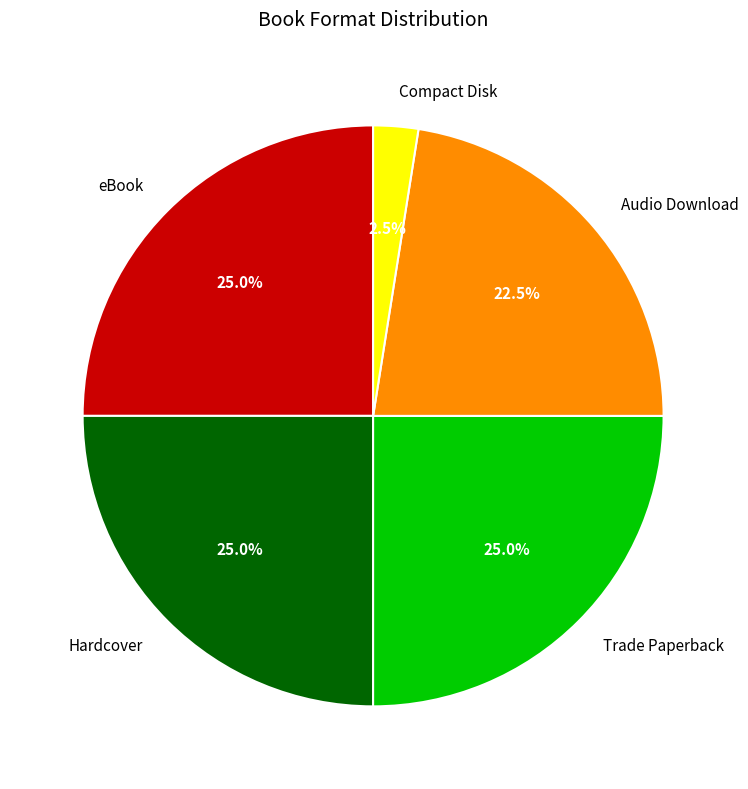

What is the smallest slice in the pie chart?

Compact Disk